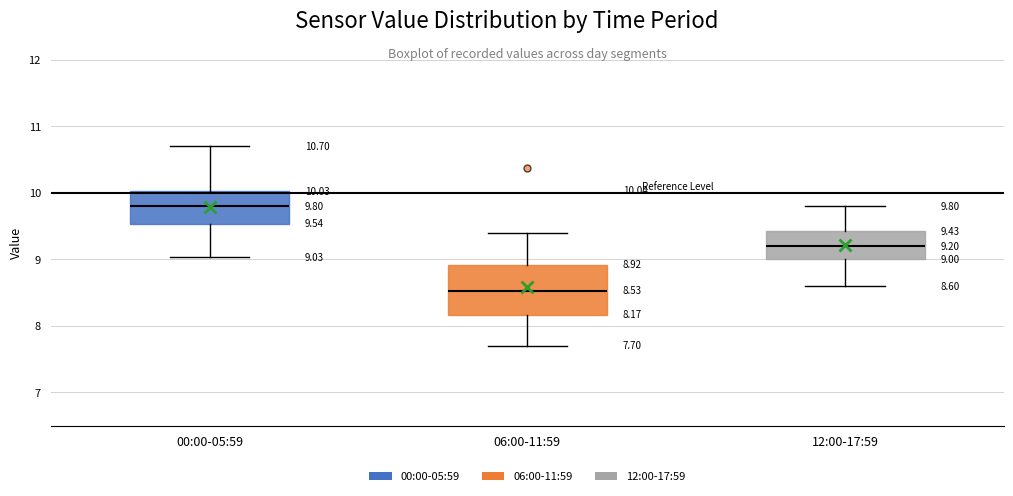

Which box is the tallest, from its lower edge to its upper edge?

06:00-11:59